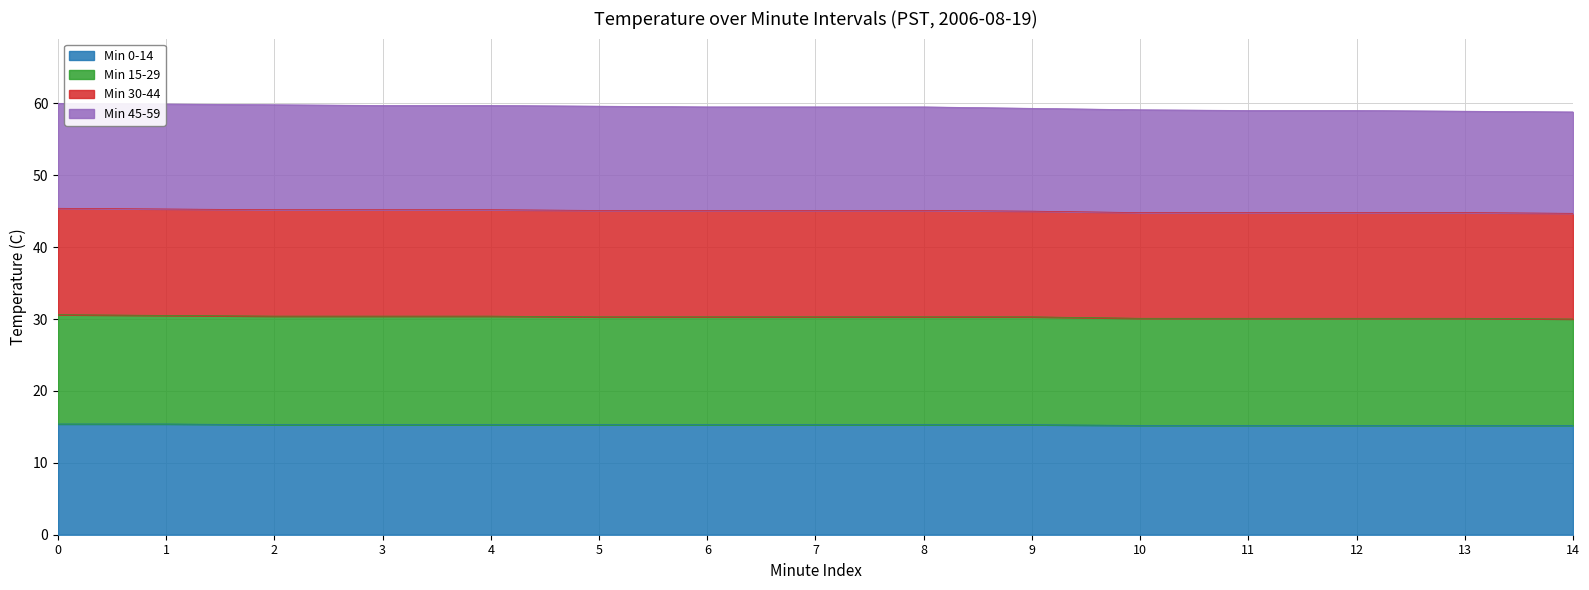

How many lines are shown in the chart?

4